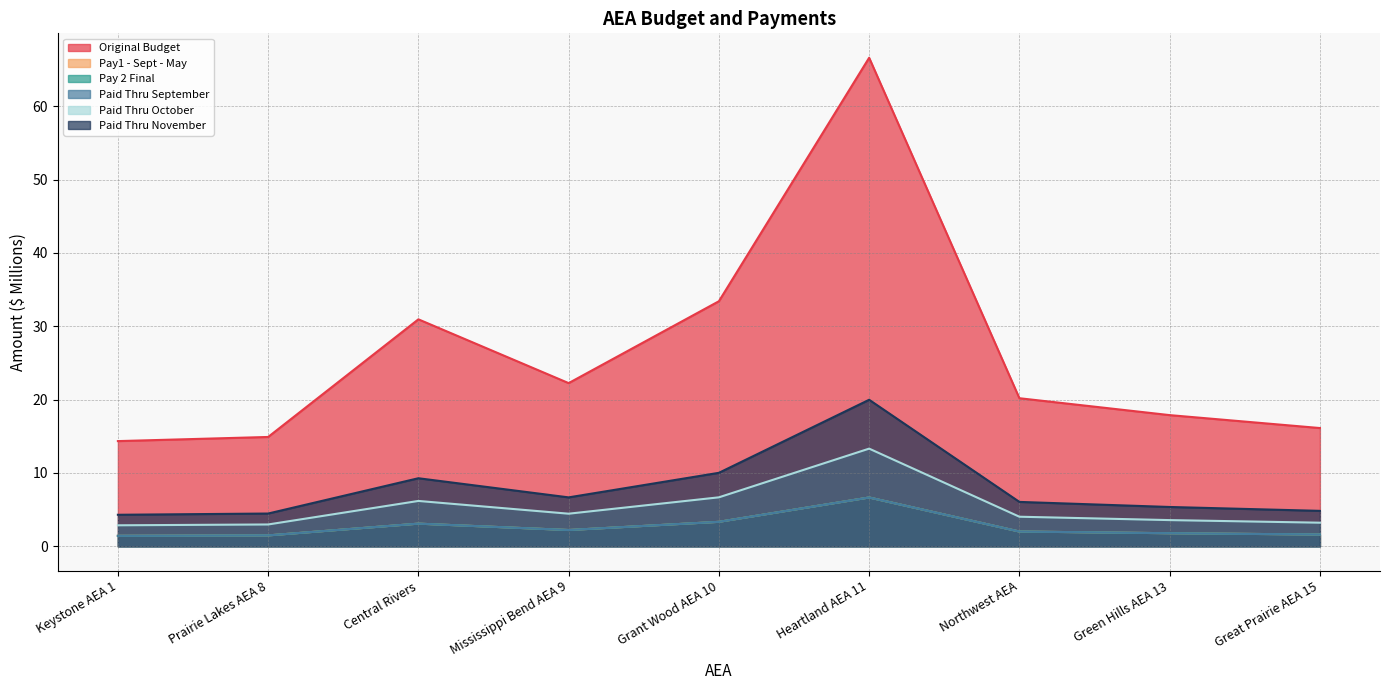

At how many categories does at least one series exceed 43?

1